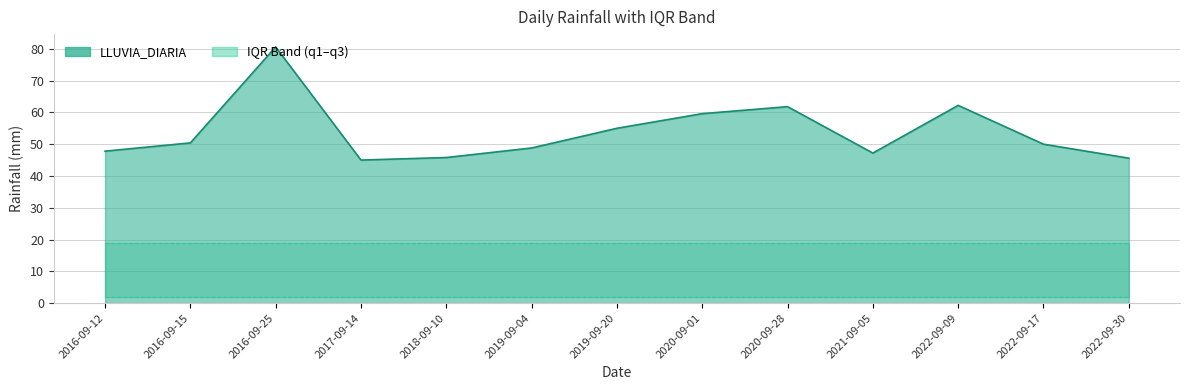

Reading right to left, extract all data points from this chart.

LLUVIA_DIARIA: 2022-09-30=45.6	2022-09-17=50.0	2022-09-09=62.2	2021-09-05=47.2	2020-09-28=61.8	2020-09-01=59.6	2019-09-20=55.0	2019-09-04=48.8	2018-09-10=45.8	2017-09-14=45.0	2016-09-25=80.6	2016-09-15=50.4	2016-09-12=47.8
q1: 2022-09-30=1.9	2022-09-17=1.9	2022-09-09=1.9	2021-09-05=1.9	2020-09-28=1.9	2020-09-01=1.9	2019-09-20=1.9	2019-09-04=1.9	2018-09-10=1.9	2017-09-14=1.9	2016-09-25=1.9	2016-09-15=1.9	2016-09-12=1.9
q3: 2022-09-30=19.0	2022-09-17=19.0	2022-09-09=19.0	2021-09-05=19.0	2020-09-28=19.0	2020-09-01=19.0	2019-09-20=19.0	2019-09-04=19.0	2018-09-10=19.0	2017-09-14=19.0	2016-09-25=19.0	2016-09-15=19.0	2016-09-12=19.0